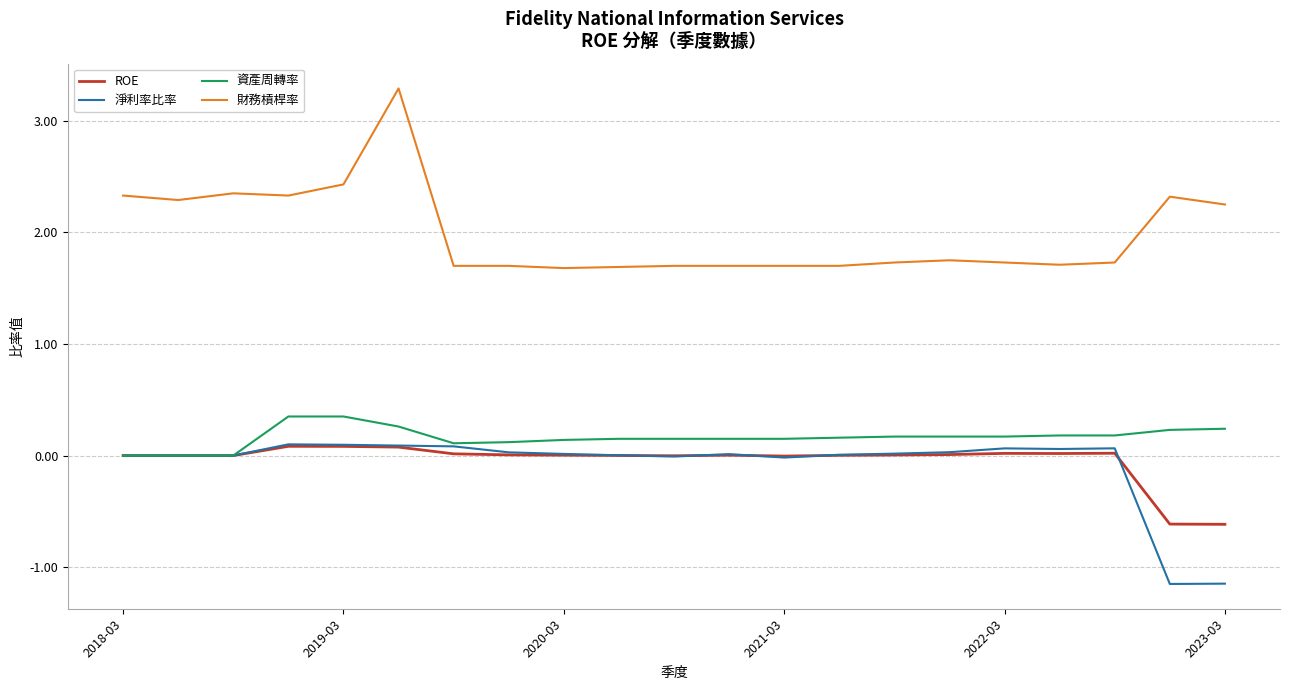

True or false: ROE and 財務槓桿率 cross at least once.

False